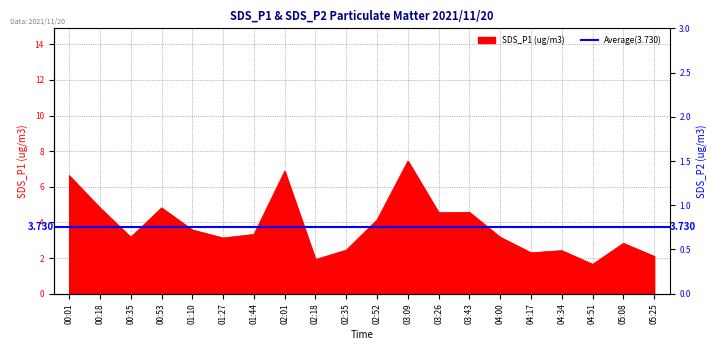

What is the maximum value for SDS_P2?

1.2